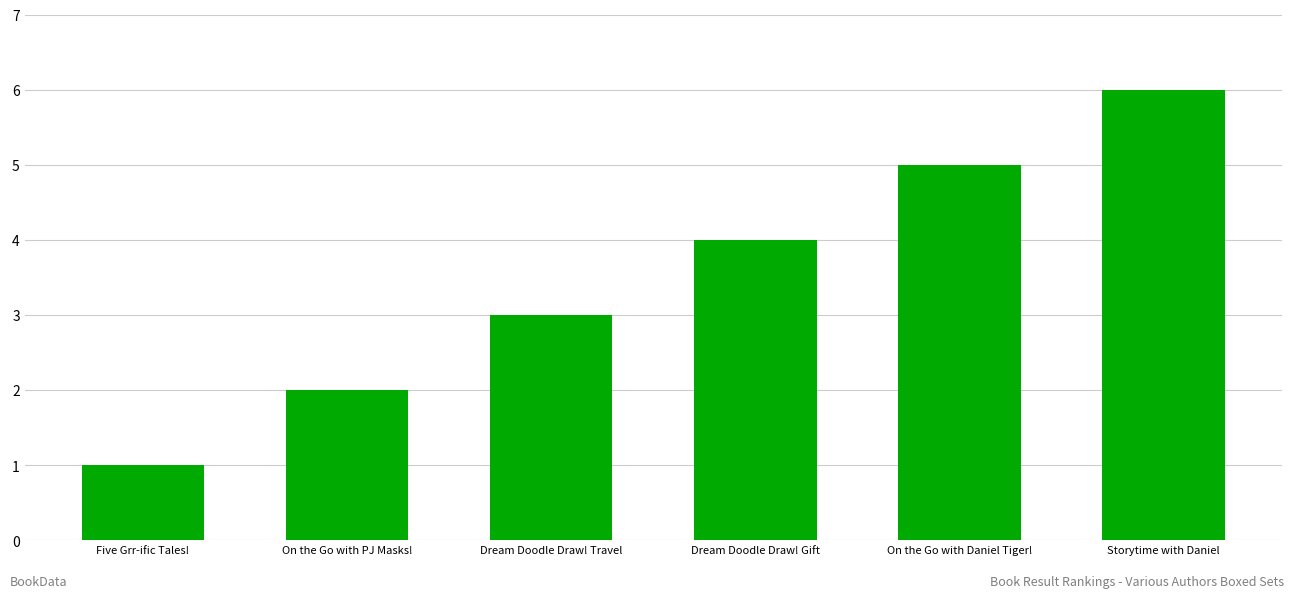

Which has a higher value, Storytime with Daniel or On the Go with PJ Masks!?

Storytime with Daniel